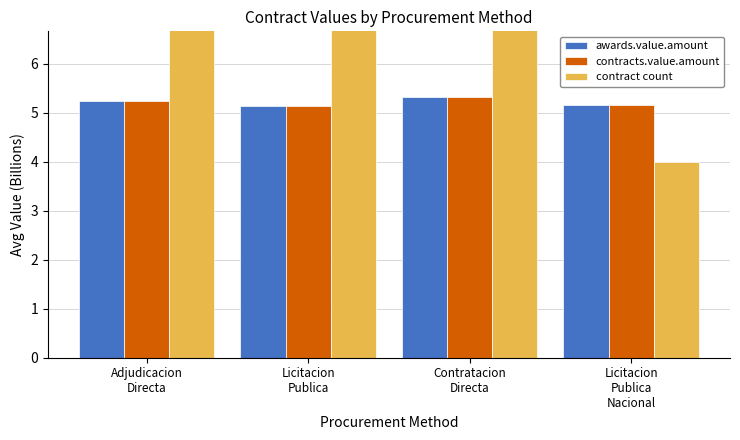

Between Contratacion
Directa and Adjudicacion
Directa, which is larger?

Contratacion
Directa